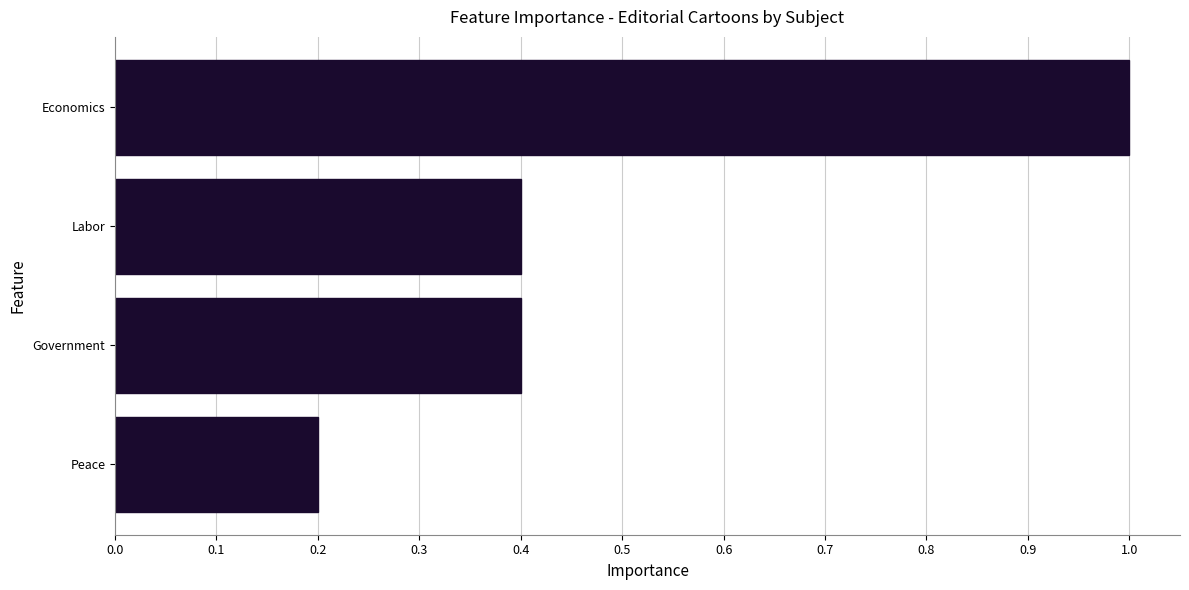

Reading bottom to top, list all the values displayed in this chart.

Peace=0.2	Government=0.4	Labor=0.4	Economics=1.0